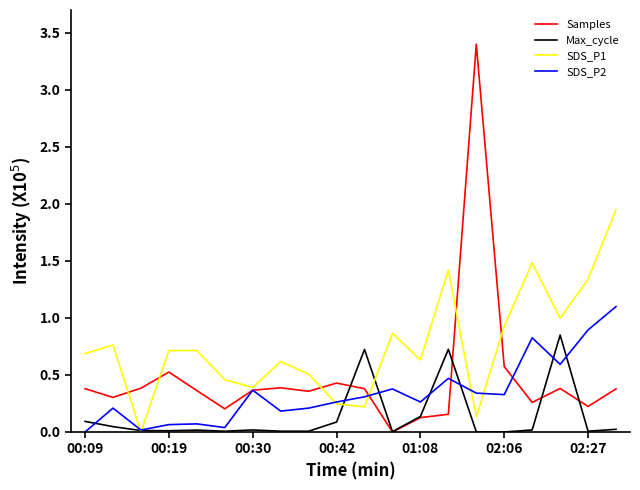

List the series in order of their peak value, highest first.

Samples, SDS_P1, SDS_P2, Max_cycle